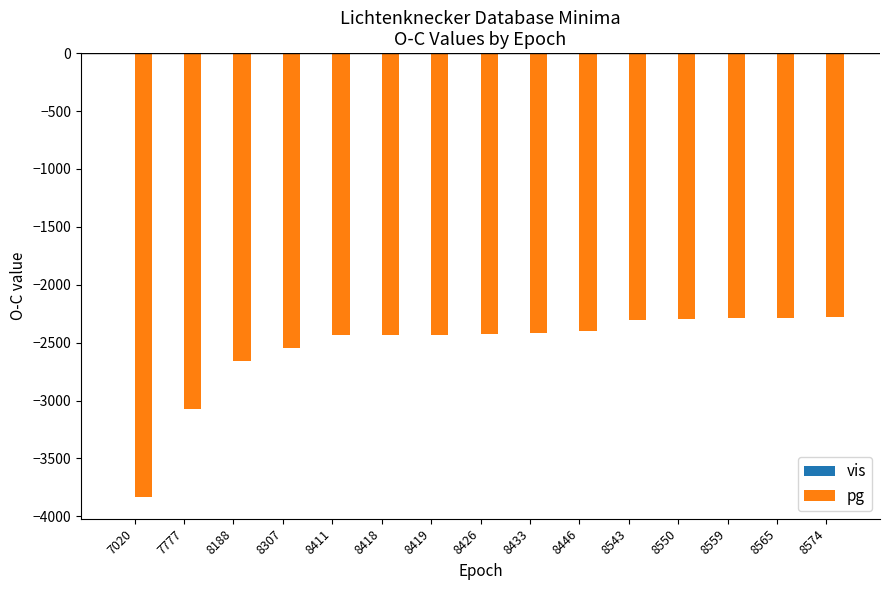

The value of pg at 8188 is -1331.1. True or false?

False